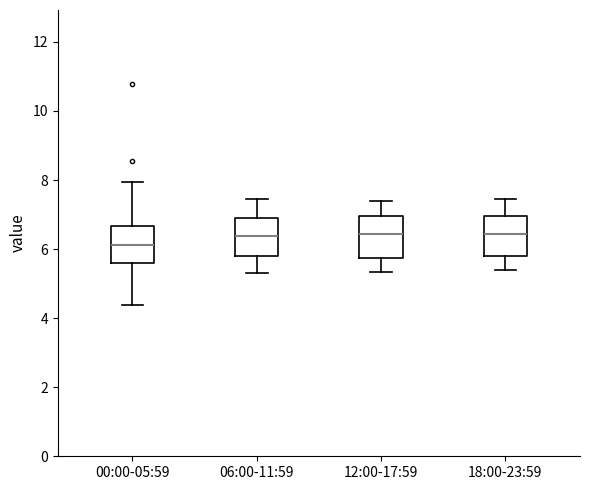

Where does the upper whisker of the box for 18:00-23:59 end on the y-axis? The values are not printed on the chart, so give them approximately, as read against the axis.

7.4